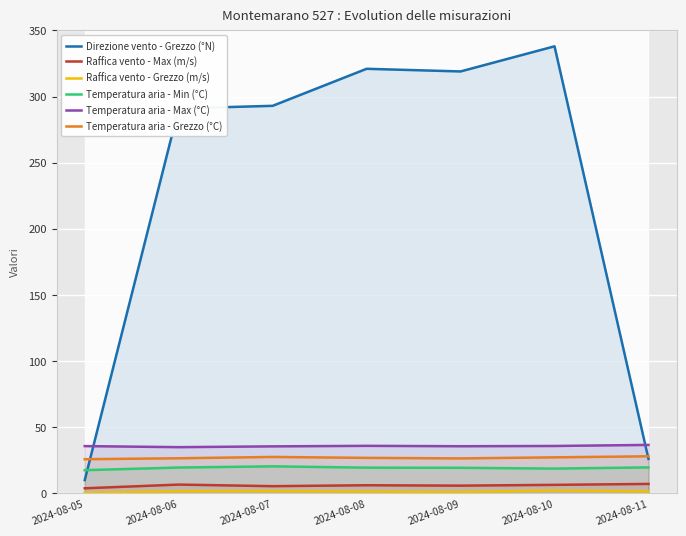

True or false: Raffica vento - Max (m/s) and Temperatura aria - Min (°C) intersect in this chart.

False